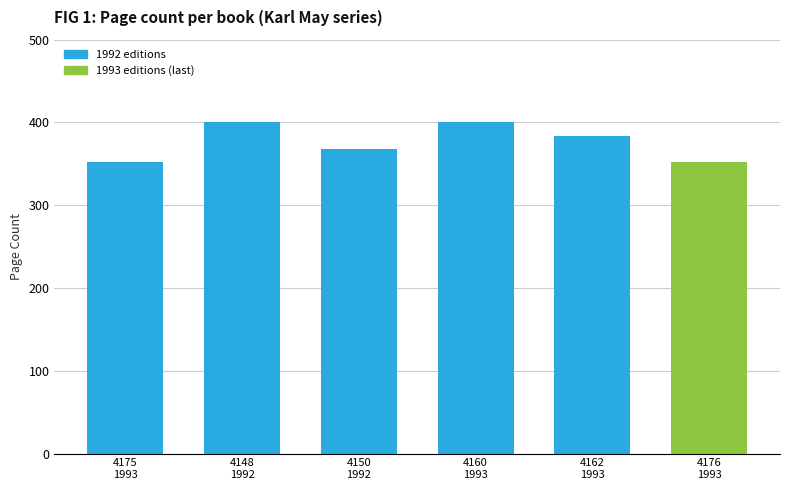

What value does the data have at 4176
1993, to the nearest 5?

350